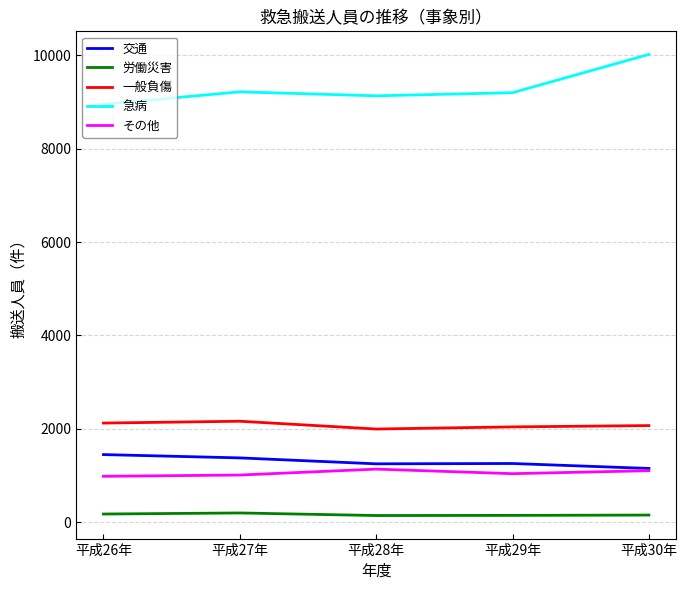

True or false: 交通 and 急病 cross at least once.

False